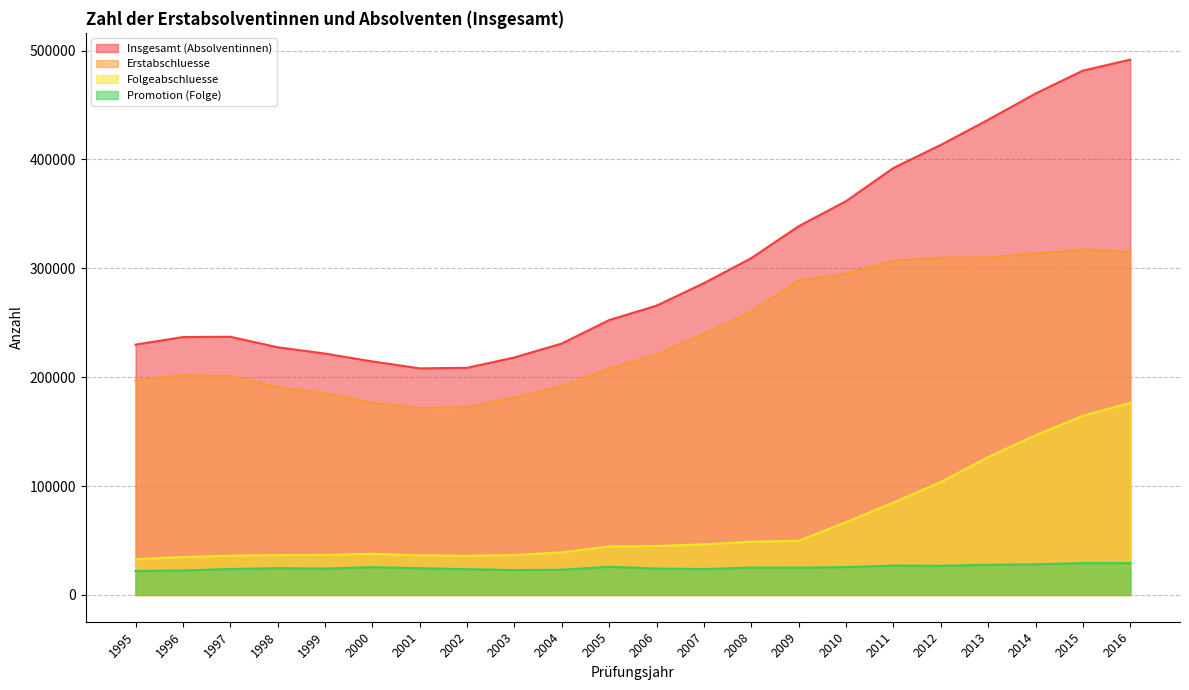

Which series has the largest total across all categories?

Insgesamt (Absolventinnen)